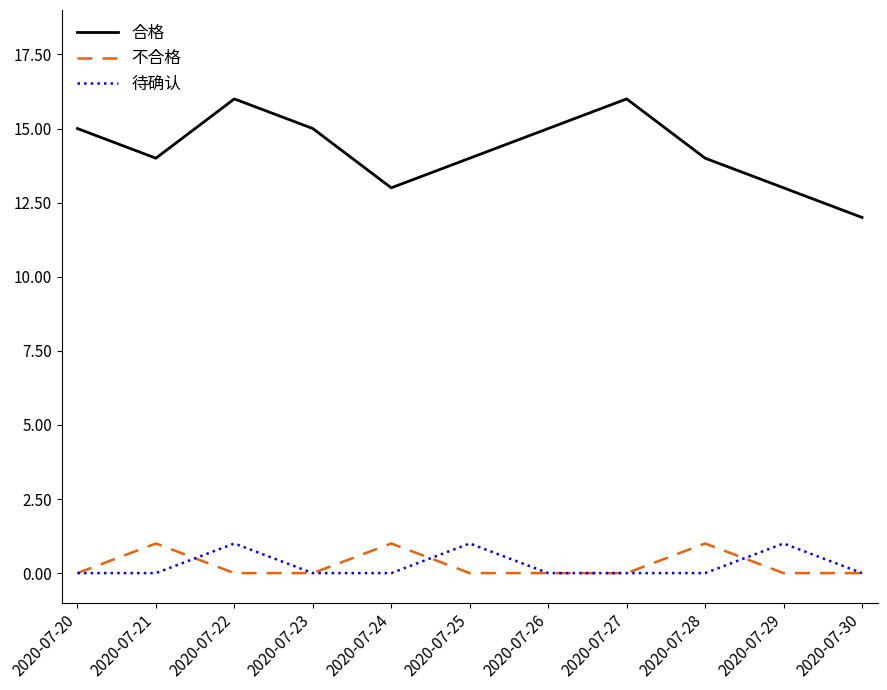

At 2020-07-24, list the series in order from smallest to largest.

待确认, 不合格, 合格